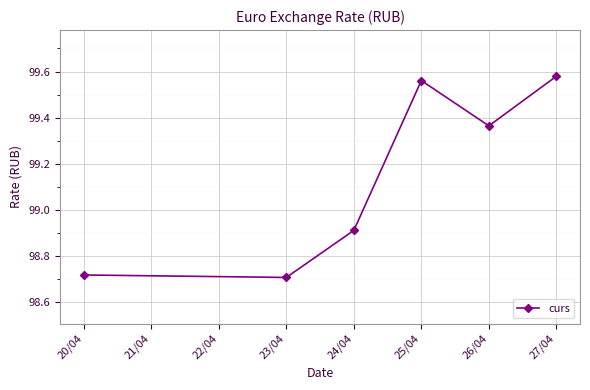

List the labels in order of value, smallest first.

23/04, 20/04, 24/04, 26/04, 25/04, 27/04